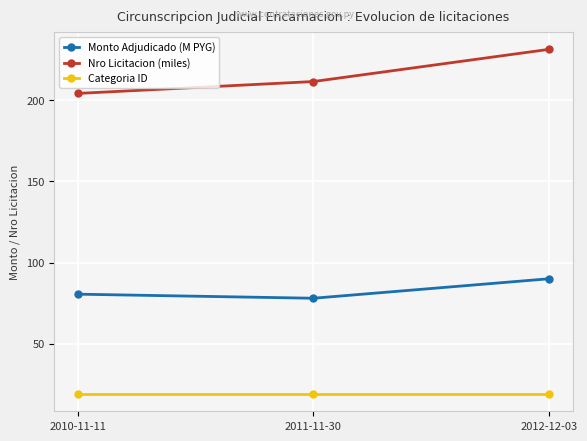

True or false: Categoria ID has a value of 11.2 at 2010-11-11.

False